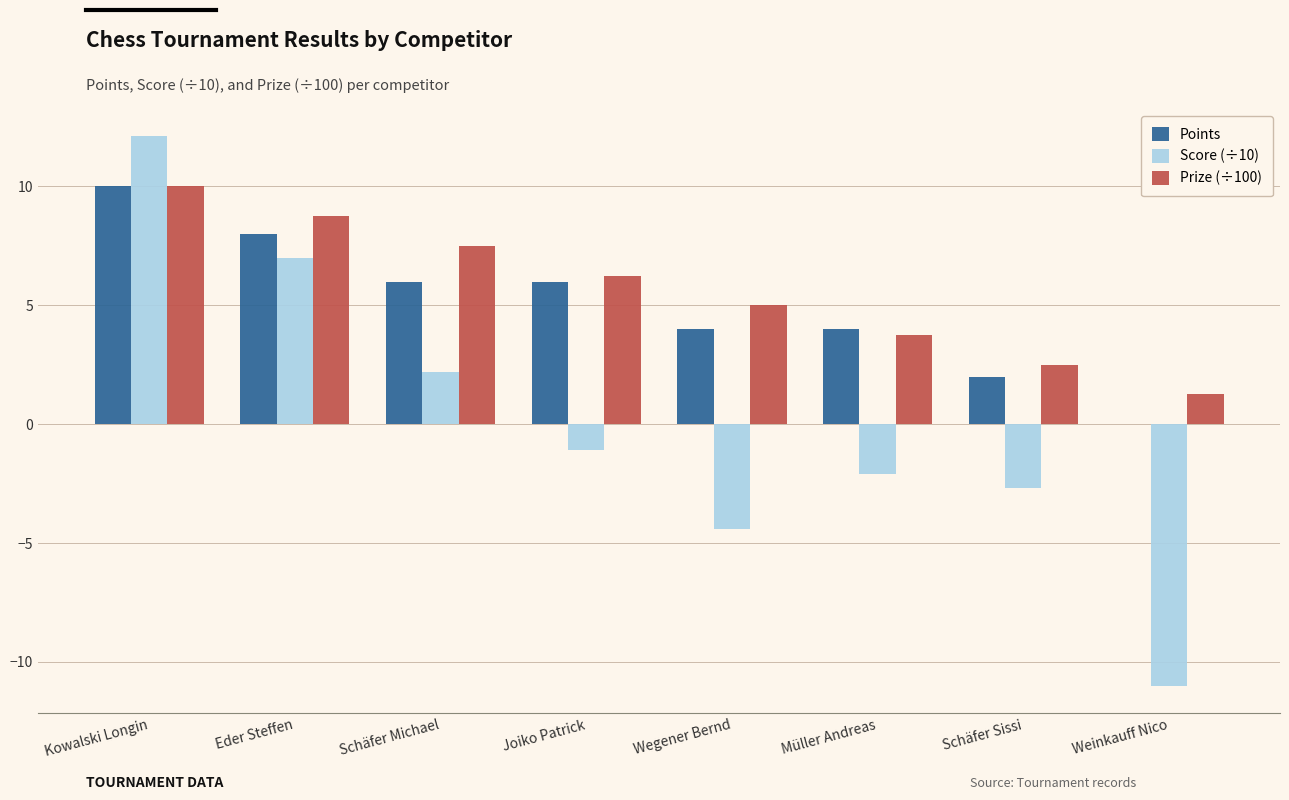

How many values in Score (÷10) are above zero?

3